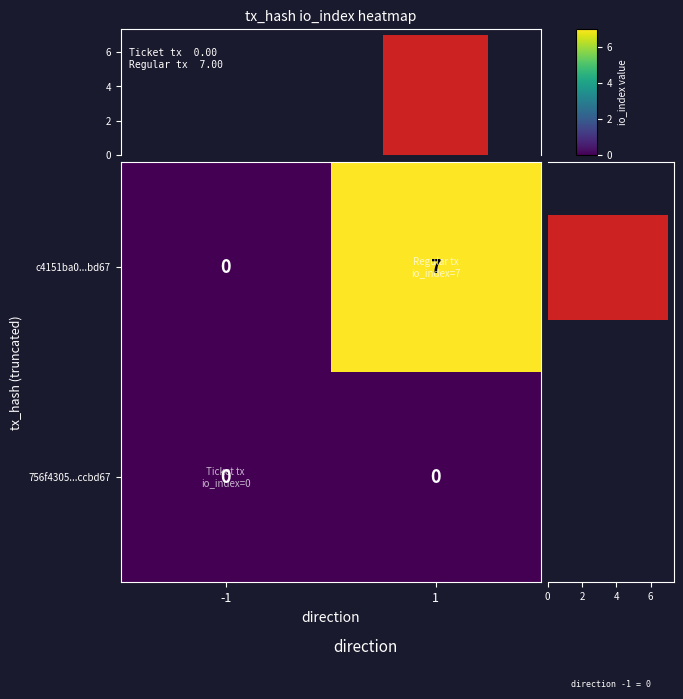

The c4151ba0...bd67 series shows 0 at -1. True or false?

True